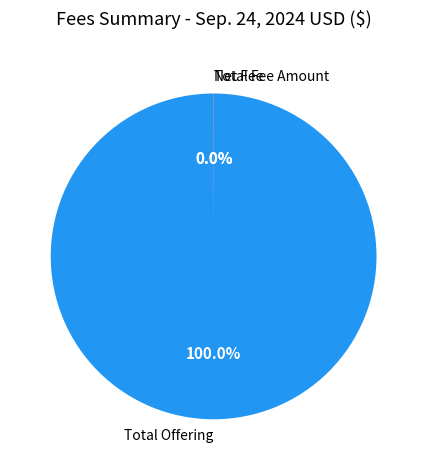

Does Total Offering represent more than half of the total?

Yes